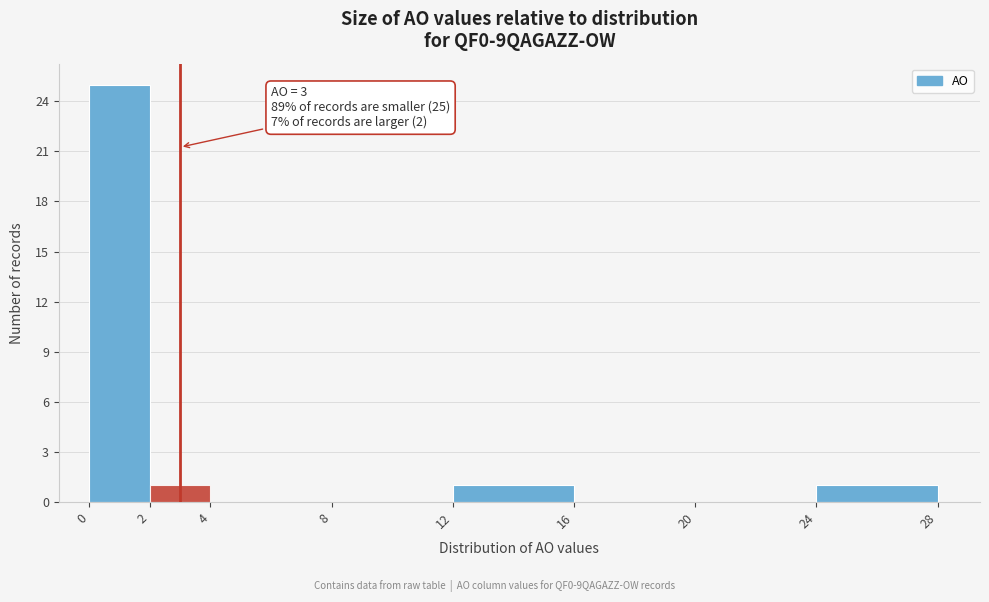

Which range on the x-axis has the tallest bar?

0 to 2